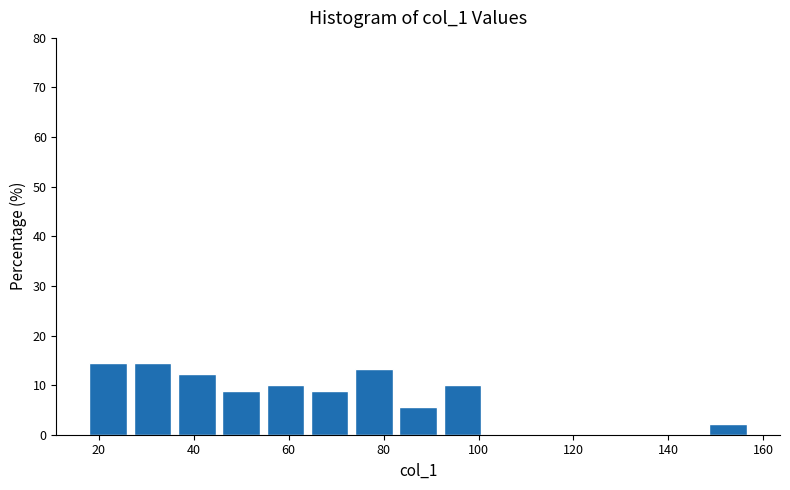

Reading left to right, list every bar in this chart as the range it spans on the x-axis followed by its height. Neither the bar edges nor the heights are printed on the chart, so give them approximately, as read against the axes.

18 to 28: 14
28 to 36: 14
36 to 46: 12
46 to 56: 9
56 to 64: 10
64 to 74: 9
74 to 84: 13
84 to 92: 6
92 to 102: 10
102 to 112: 0
112 to 120: 0
120 to 130: 0
130 to 140: 0
140 to 148: 0
148 to 158: 2